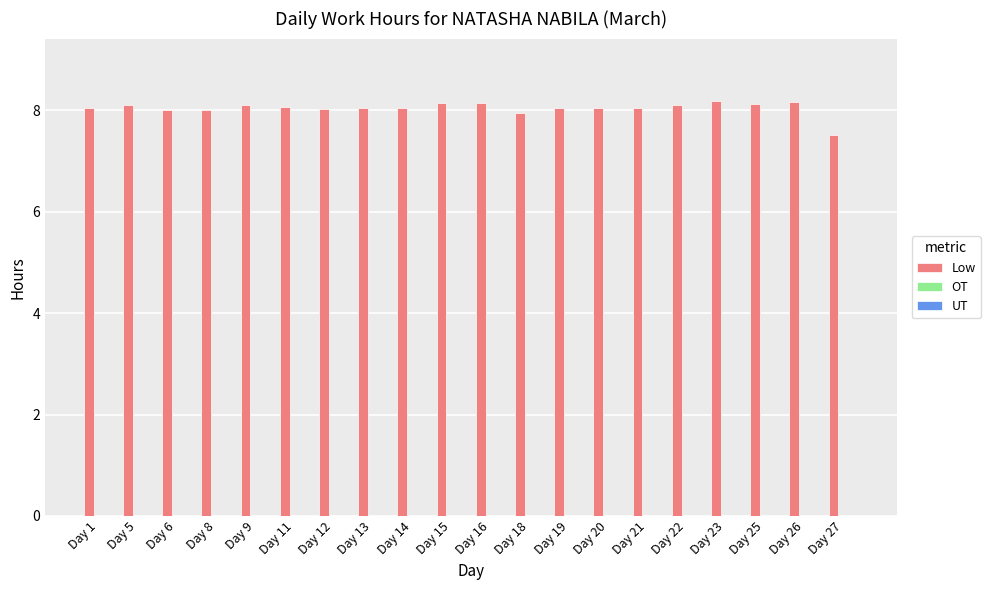

What is the difference between the maximum and minimum values?

0.7